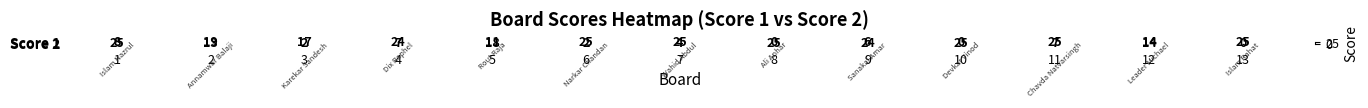

How many categories are shown in the chart?

13